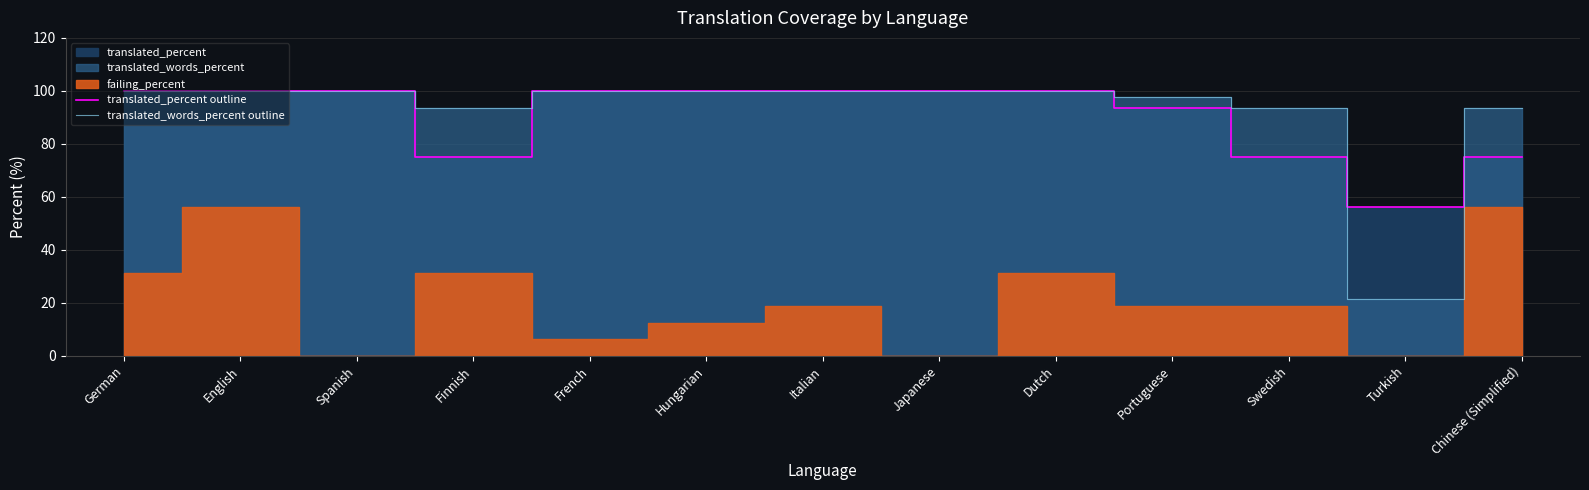

What is the greatest value displayed?

100.0